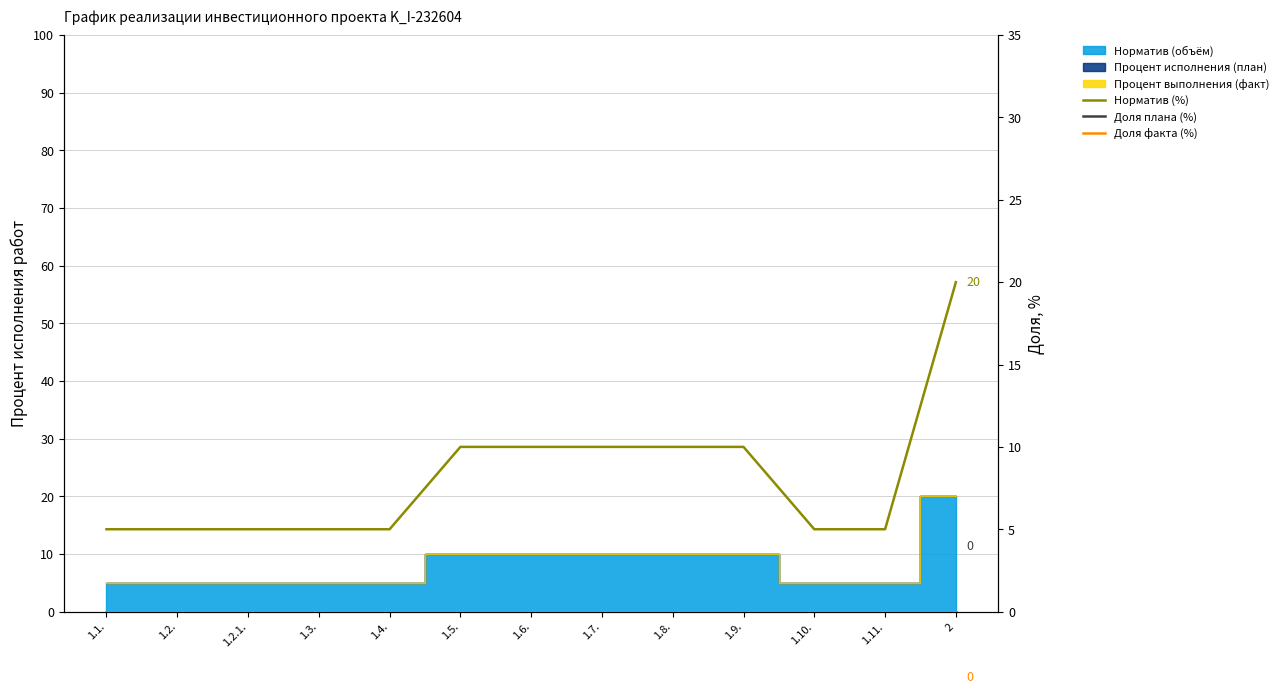

Reading left to right, list all the values displayed in this chart.

Норматив (%): 1.1.=5	1.2.=5	1.2.1.=5	1.3.=5	1.4.=5	1.5.=10	1.6.=10	1.7.=10	1.8.=10	1.9.=10	1.10.=5	1.11.=5	2=20
Доля плана (%): 1.1.=0	1.2.=0	1.2.1.=0	1.3.=0	1.4.=0	1.5.=0	1.6.=0	1.7.=0	1.8.=0	1.9.=0	1.10.=0	1.11.=0	2=0
Доля факта (%): 1.1.=0	1.2.=0	1.2.1.=0	1.3.=0	1.4.=0	1.5.=0	1.6.=0	1.7.=0	1.8.=0	1.9.=0	1.10.=0	1.11.=0	2=0